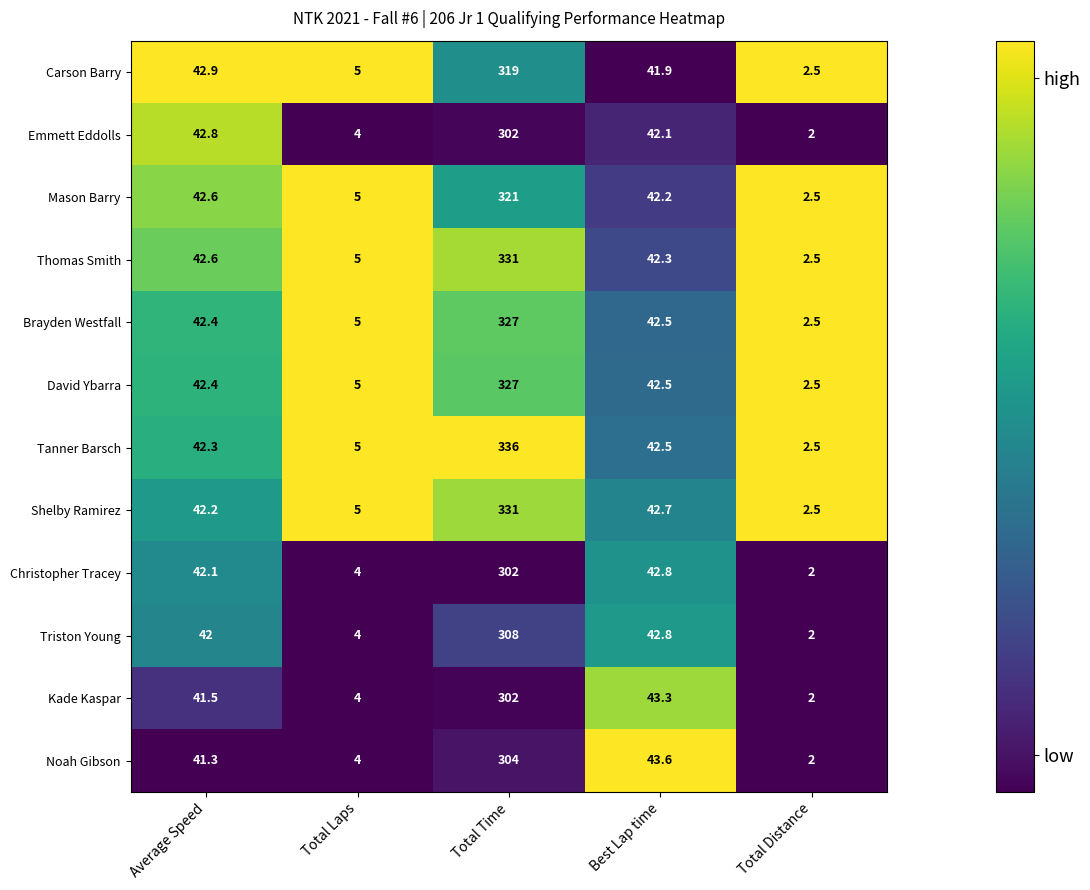

What value does the Noah Gibson series have at Average Speed?

41.3